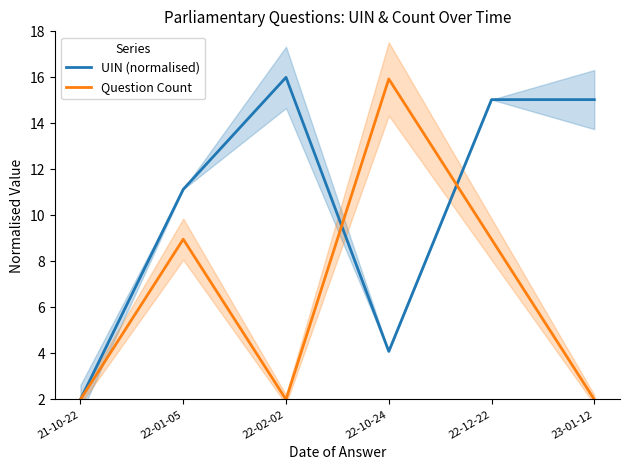

What is the value of the UIN (normalised) point at the 4th from the left?

4.1